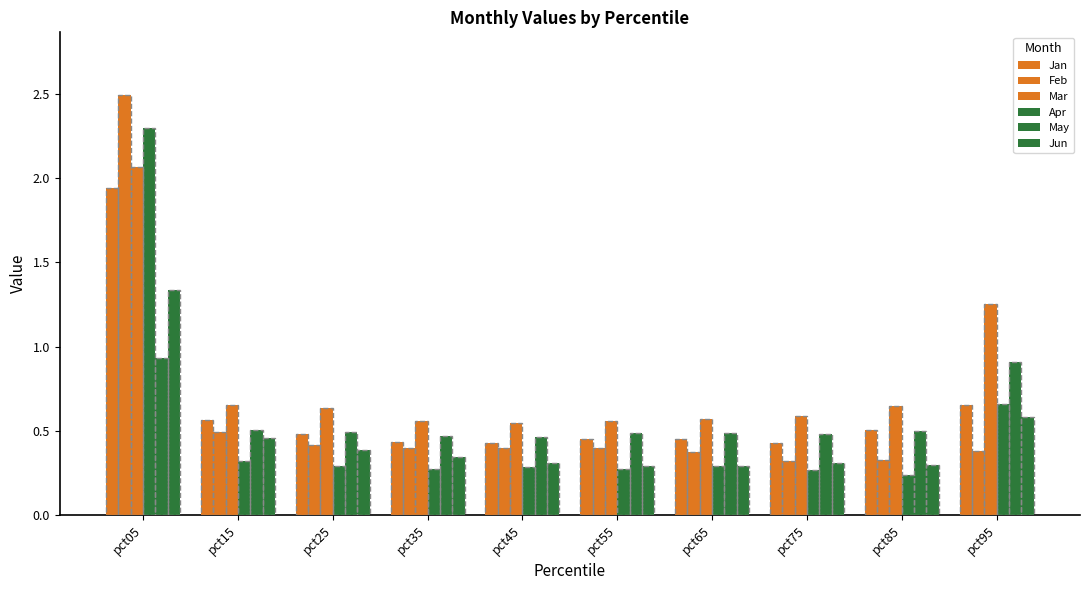

How many bars are there in each group?

6